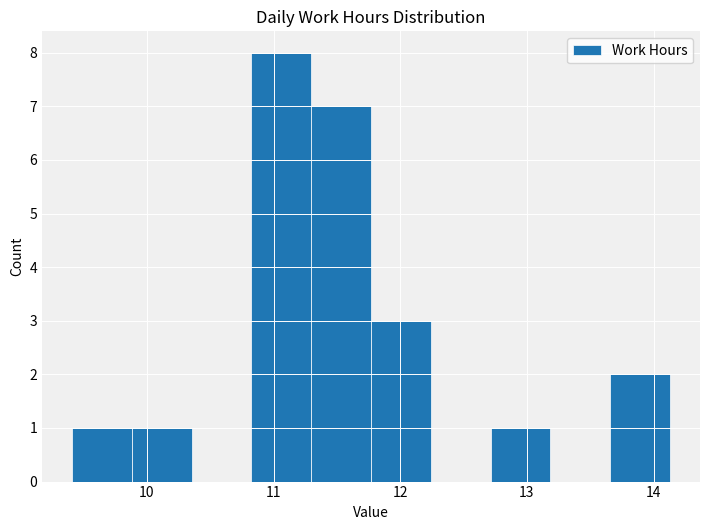

What is the height of the bar covering 13.7 to 14.1 on the x-axis? Neither the bar edges nor the heights are printed on the chart, so give them approximately, as read against the axes.

2